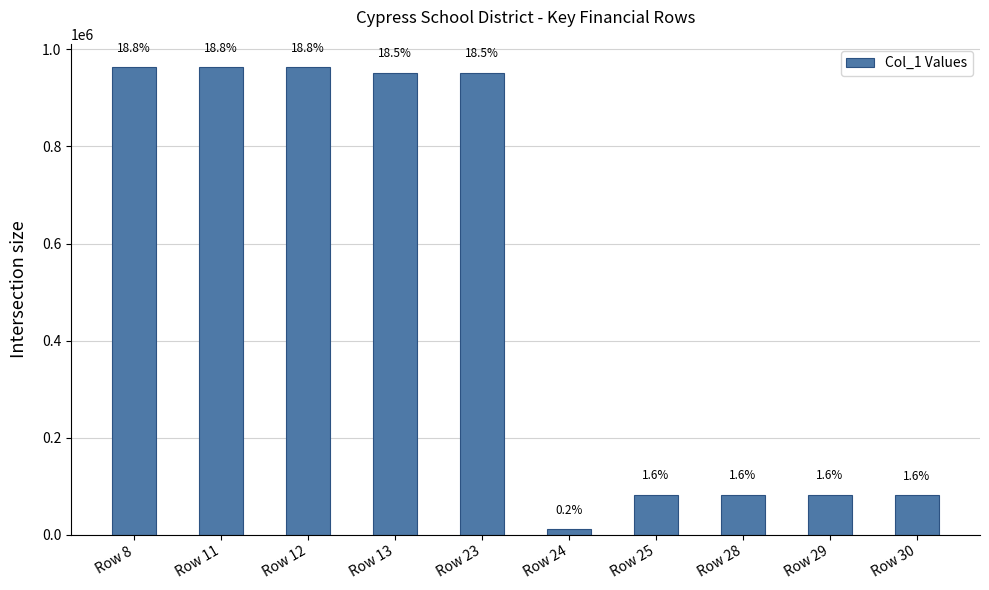

How many bars are there in total?

10